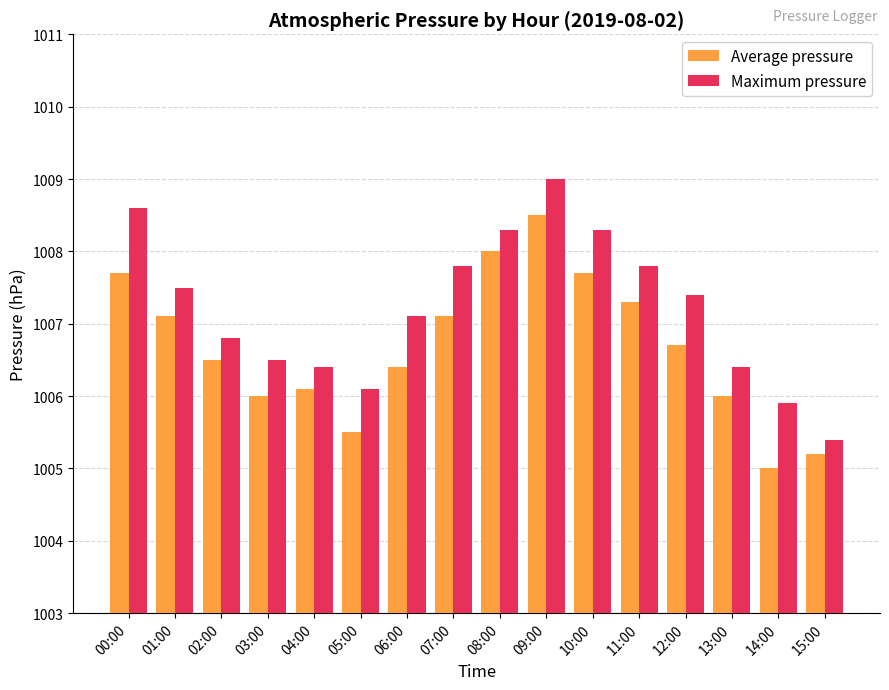

At how many categories does at least one series exceed 1005?

16